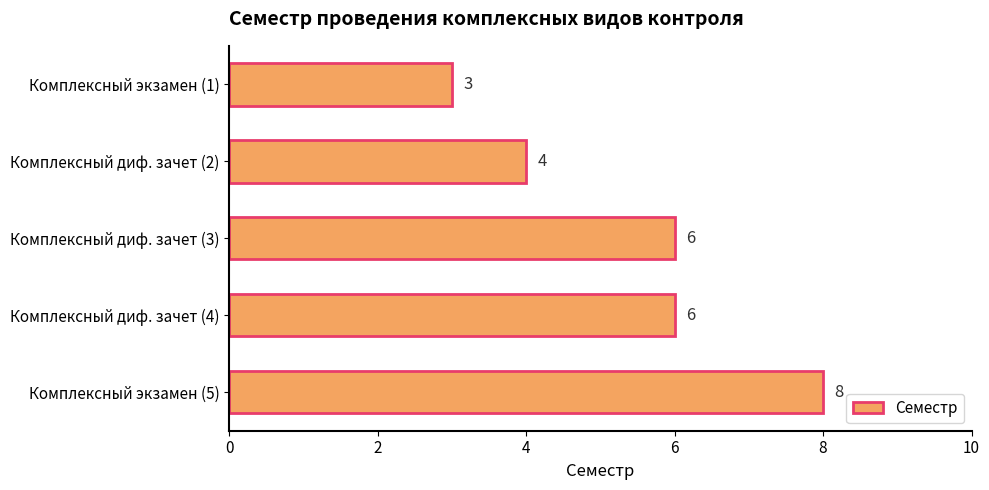

What position from the bottom is Комплексный диф. зачет (2)?

4